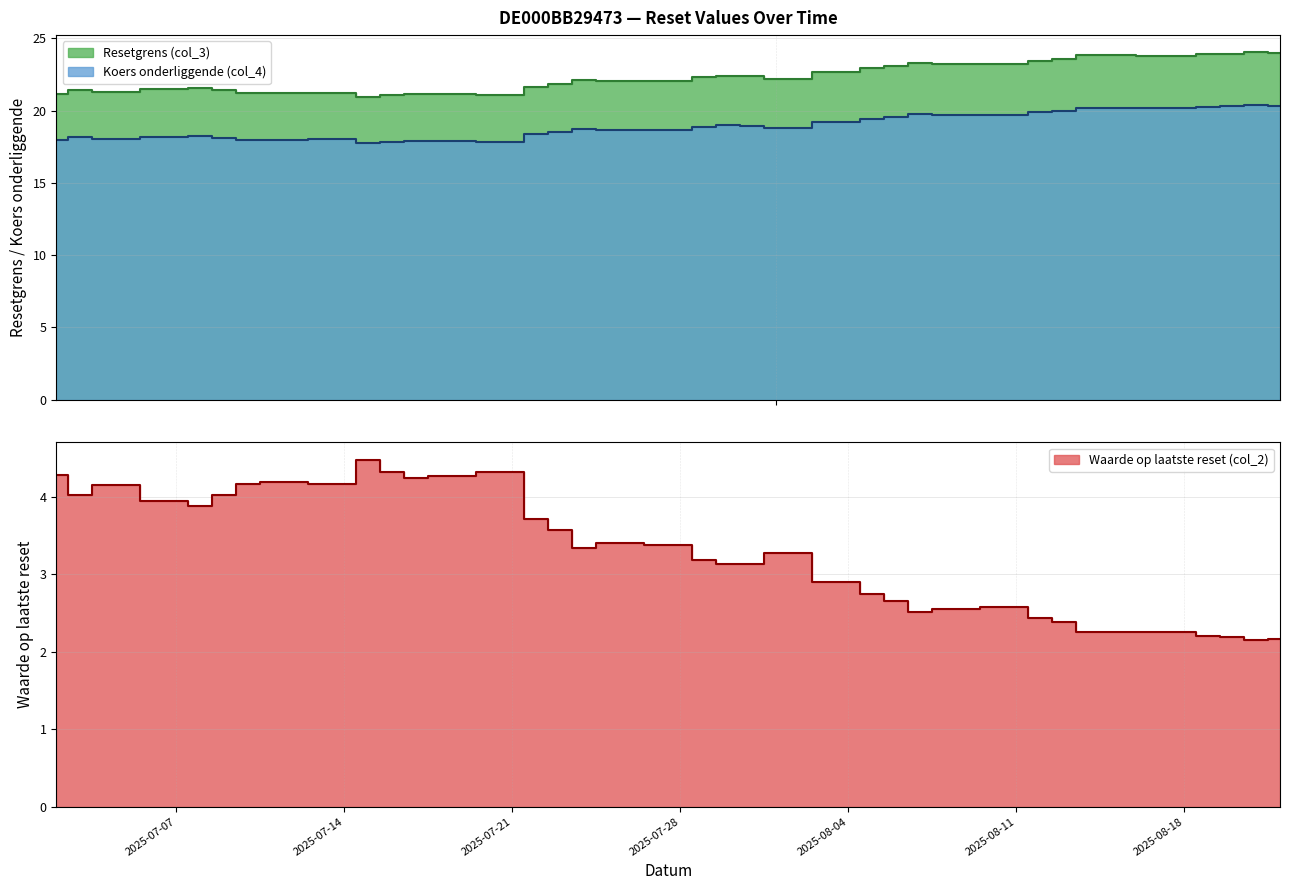

Which series has the largest range (max minus min)?

Resetgrens (col_3)